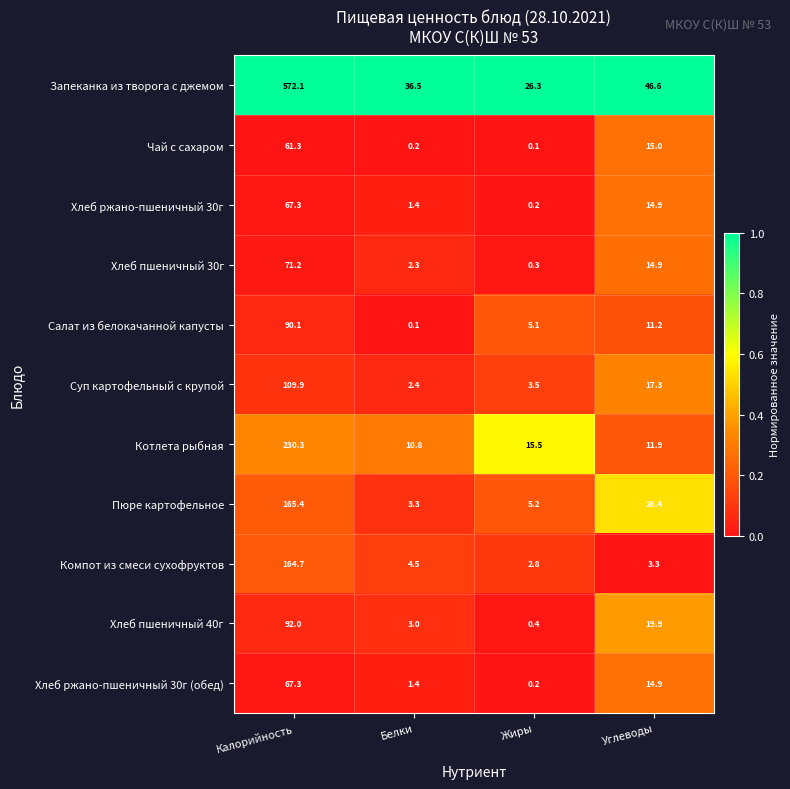

Where does the Котлета рыбная series first go above 15?

Калорийность